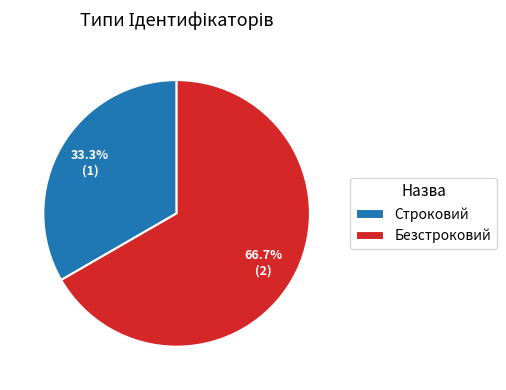

To the nearest percent, what portion does Безстроковий represent?

67%